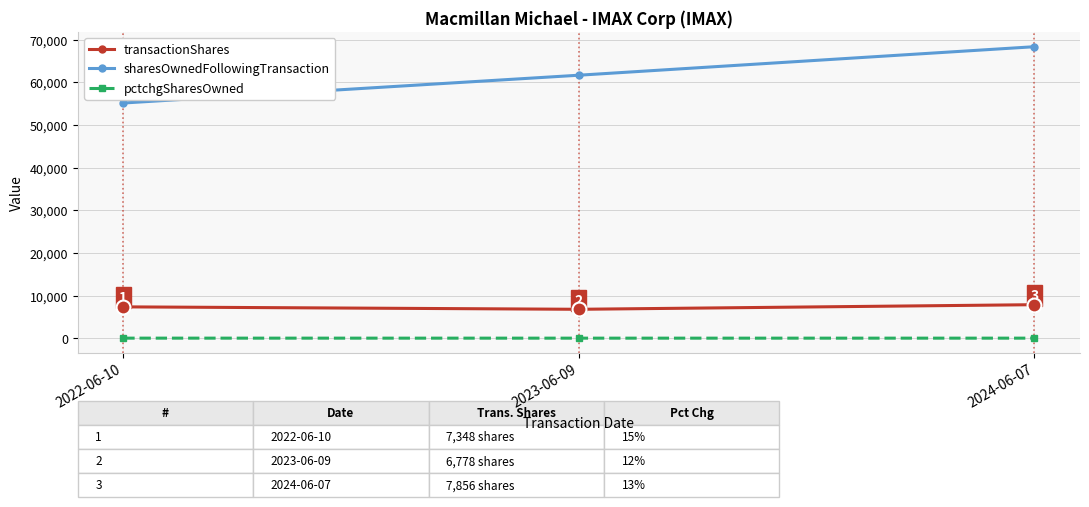

Between 2023-06-09 and 2024-06-07, which series saw the biggest shift?

sharesOwnedFollowingTransaction